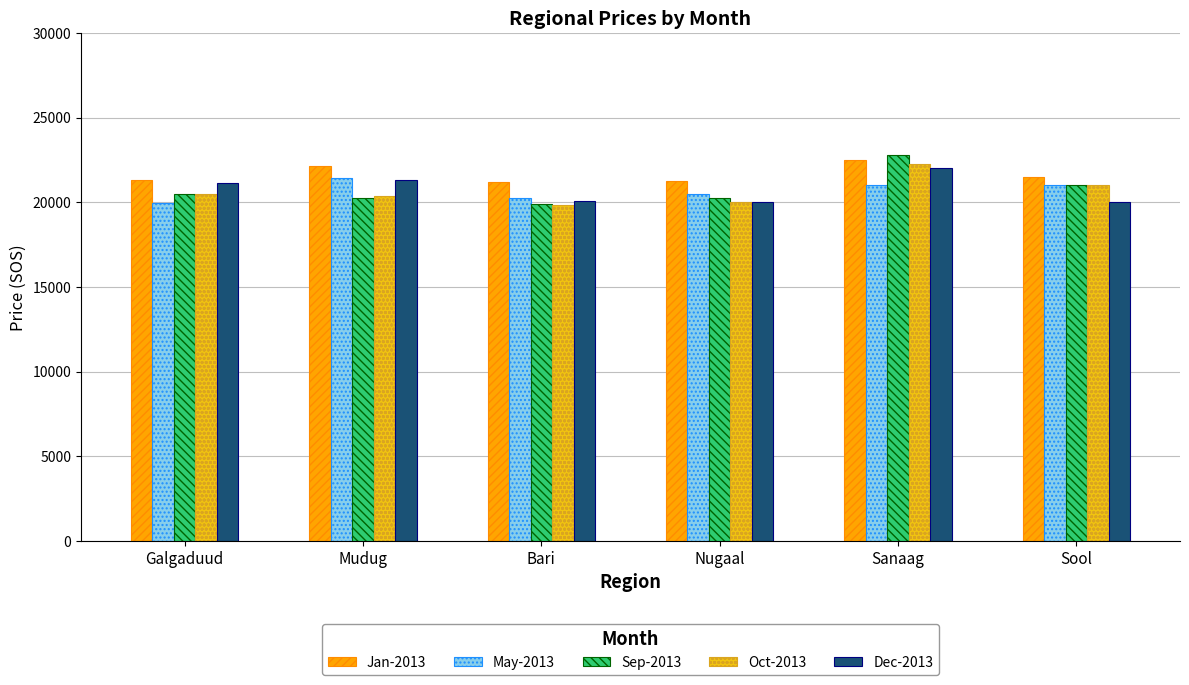

Reading left to right, extract all data points from this chart.

Jan-2013: 21341.7	22150.0	21187.5	21250.0	22500.0	21500.0
May-2013: 19958.3	21425.0	20250.0	20500.0	21000.0	21000.0
Sep-2013: 20500.0	20225.0	19925.0	20250.0	22800.0	21000.0
Oct-2013: 20500.0	20362.5	19843.8	20000.0	22250.0	21000.0
Dec-2013: 21133.3	21300.0	20075.0	20000.0	22000.0	20000.0